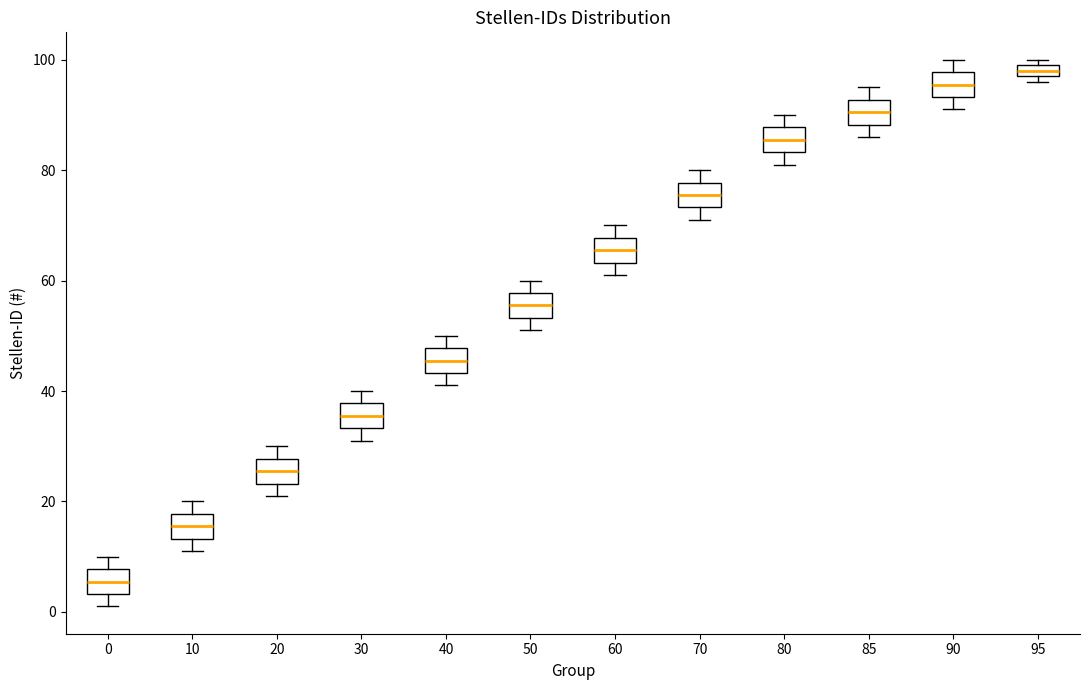

Where does the lower whisker of the box at x = 50 end on the y-axis? The values are not printed on the chart, so give them approximately, as read against the axis.

52